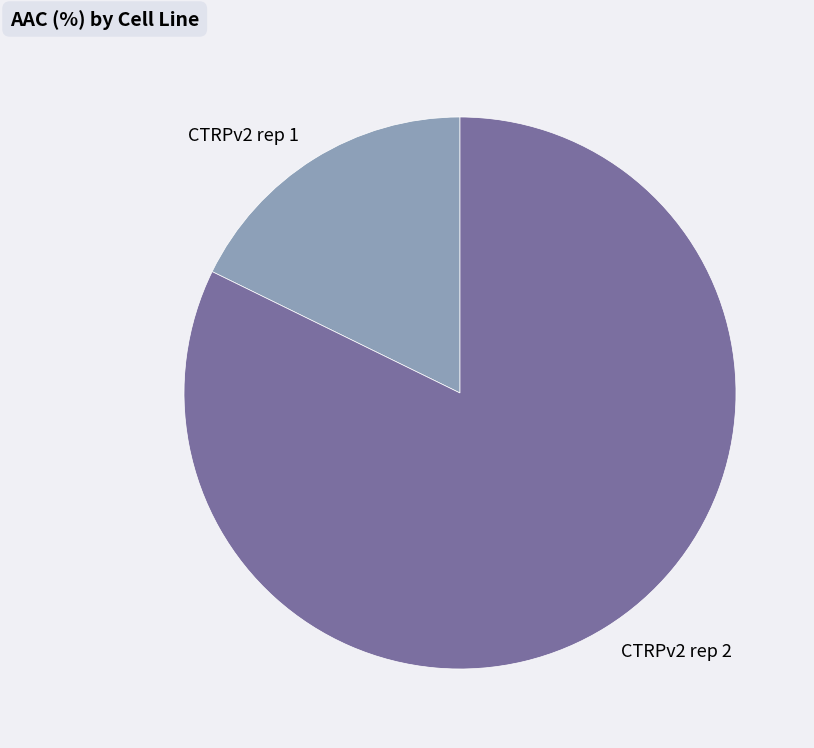

Which slice is the largest?

CTRPv2 rep 2